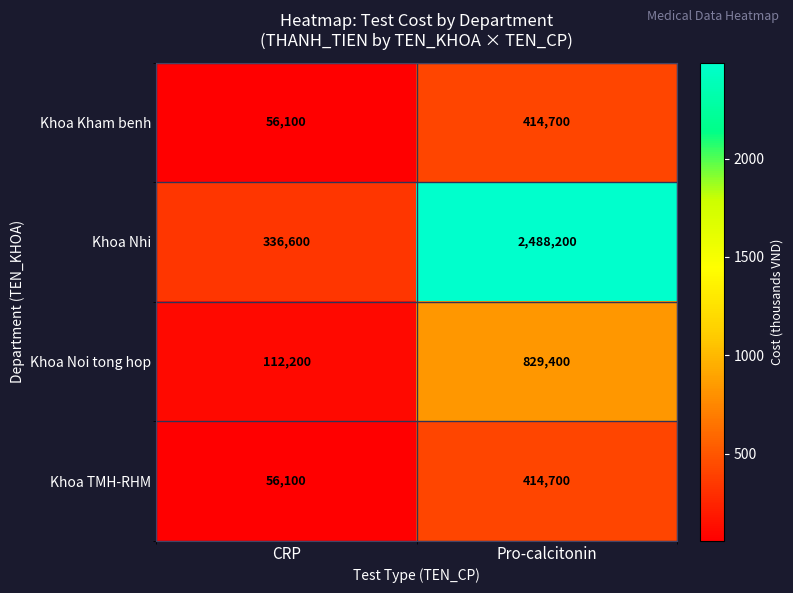

Count the number of data series in this chart.

4